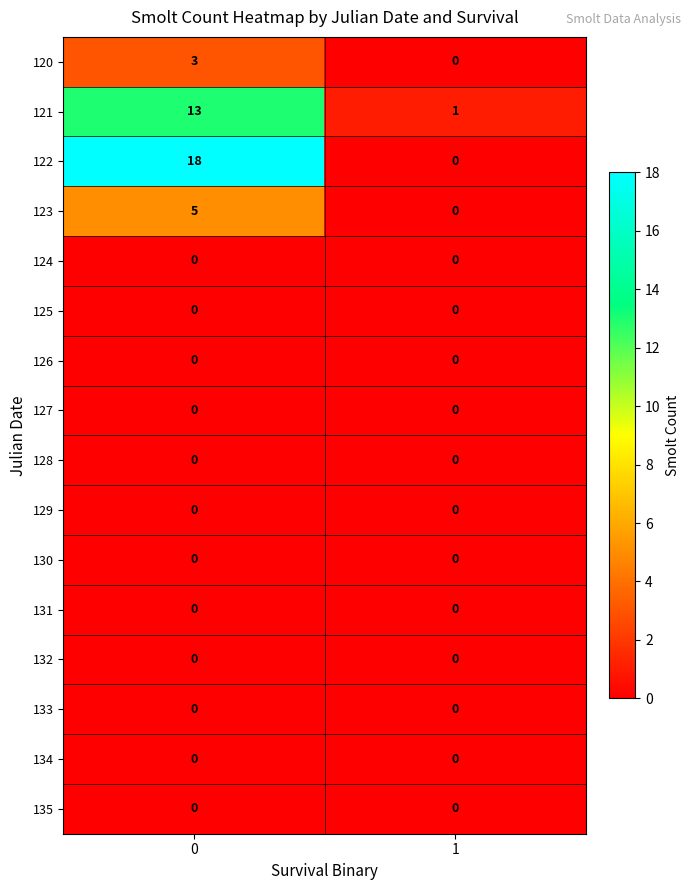

Which series changed the most between 0 and 1?

122